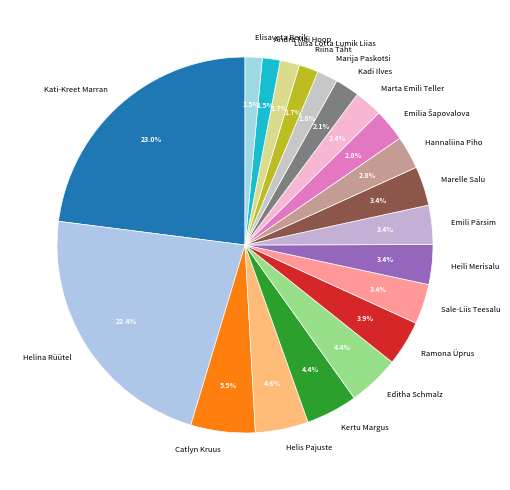

What is the ratio of the value at Luisa Lotta Lumik Liias to the value at Marta Emili Teller?

0.7